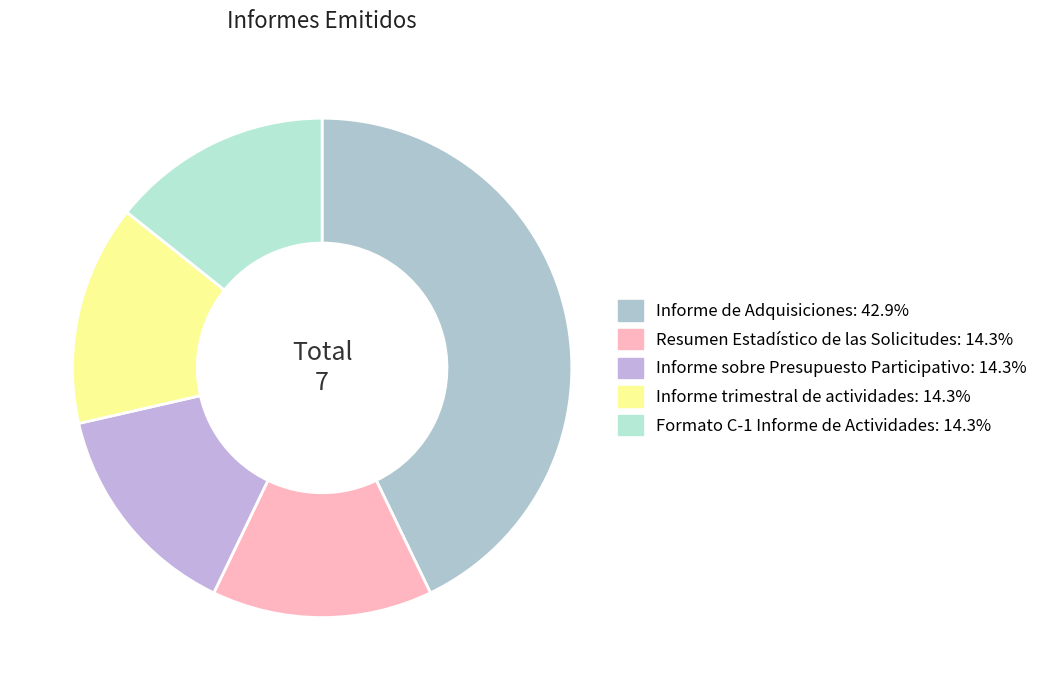

Does any single category account for the majority?

No